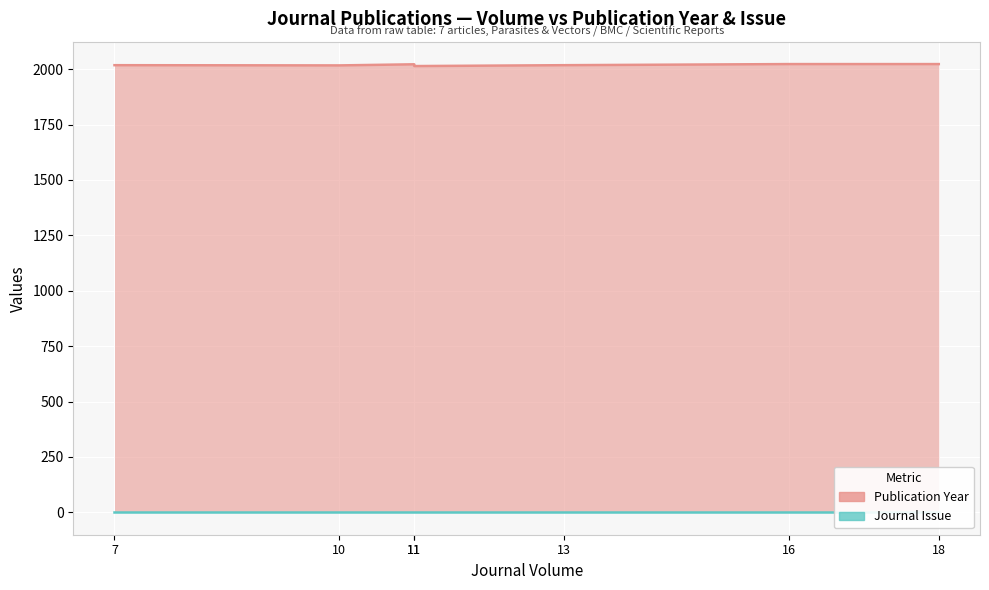

Reading left to right, list all the values displayed in this chart.

2018	2017	2022	2014	2018	2023	2023